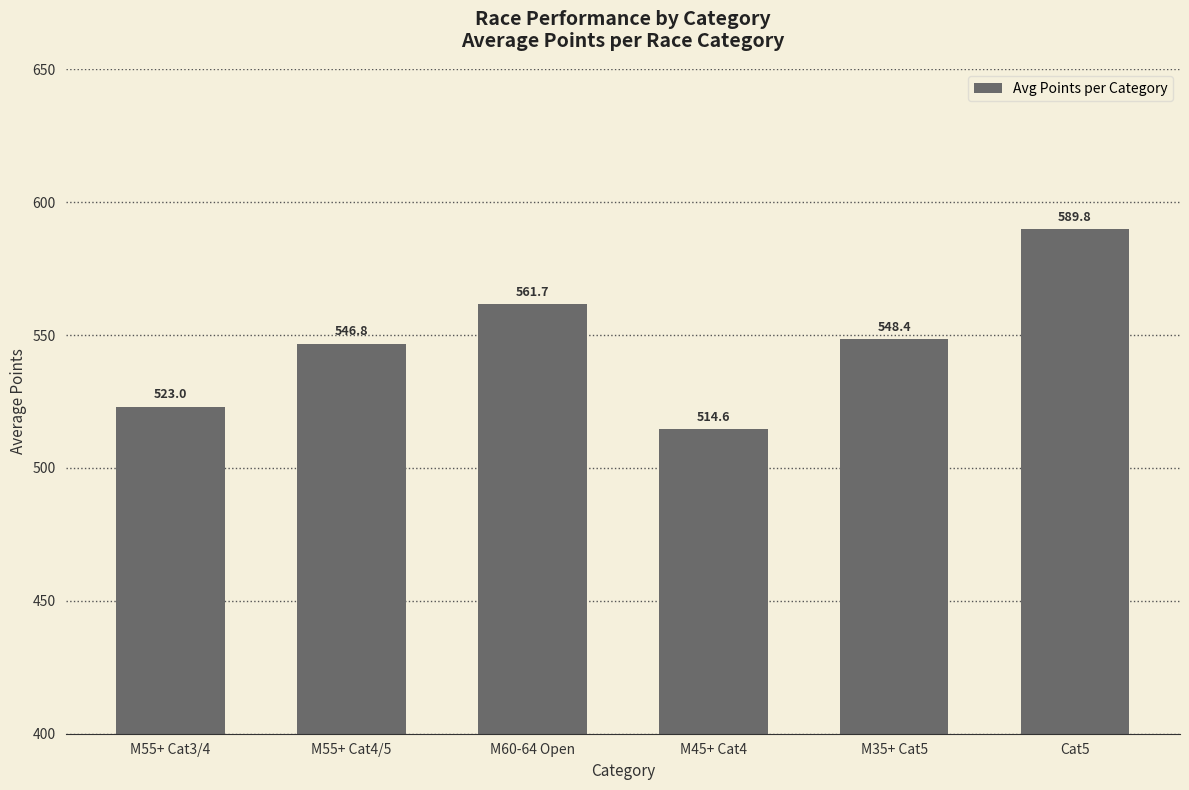

What value does the data have at M55+ Cat3/4?

523.0